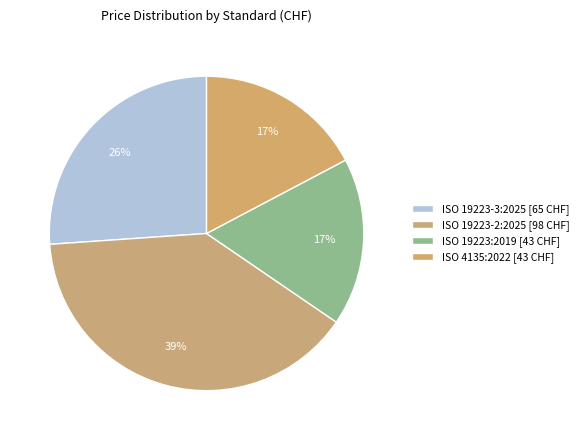

Count the number of slices in the pie.

4